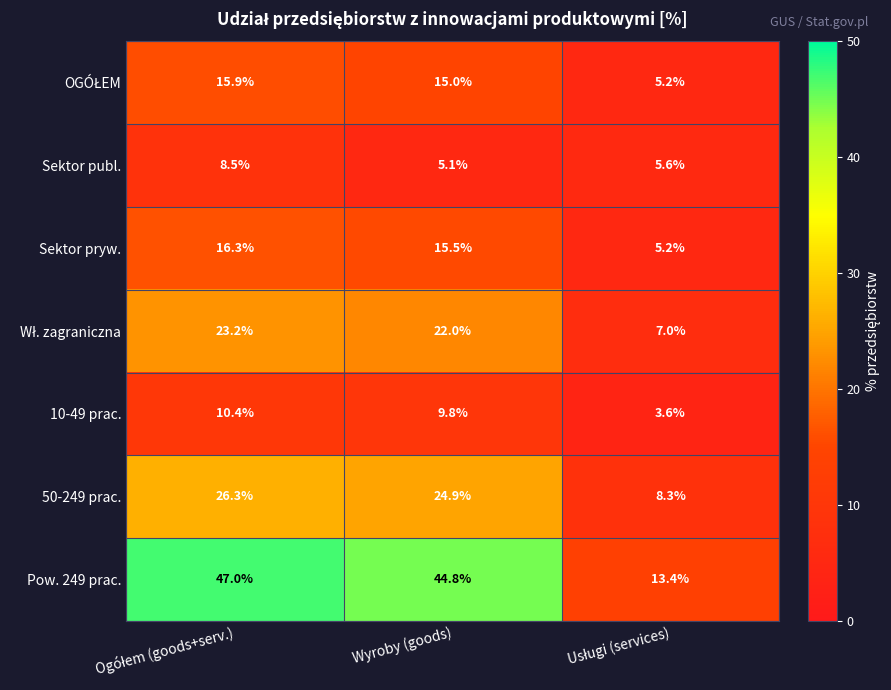

What is the highest value of the Sektor publ. series?

8.5